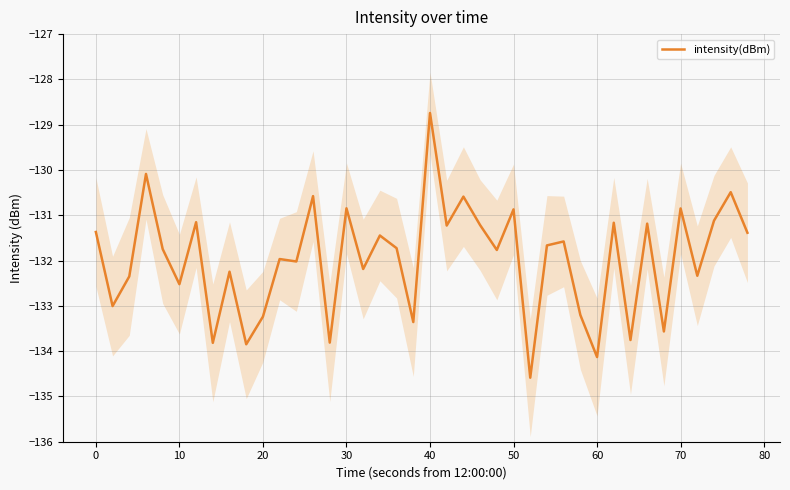

What is the minimum value shown in the chart?

-134.6